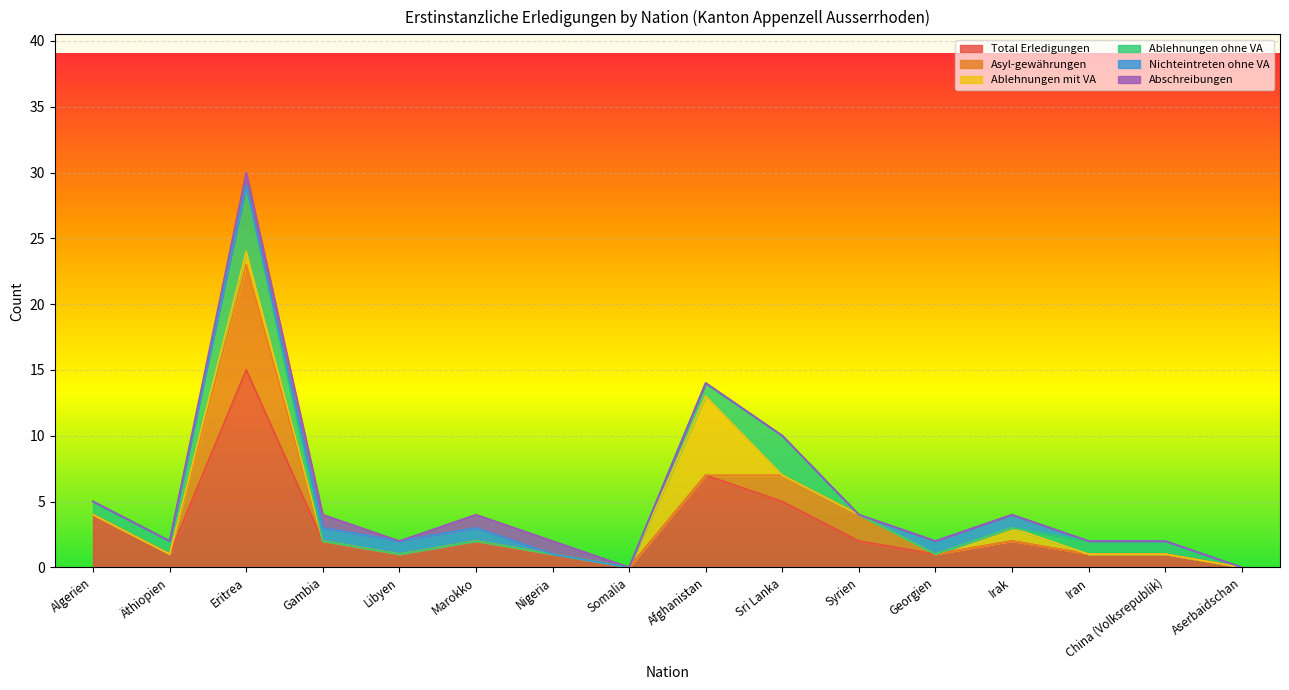

What position from the right is Eritrea?

14